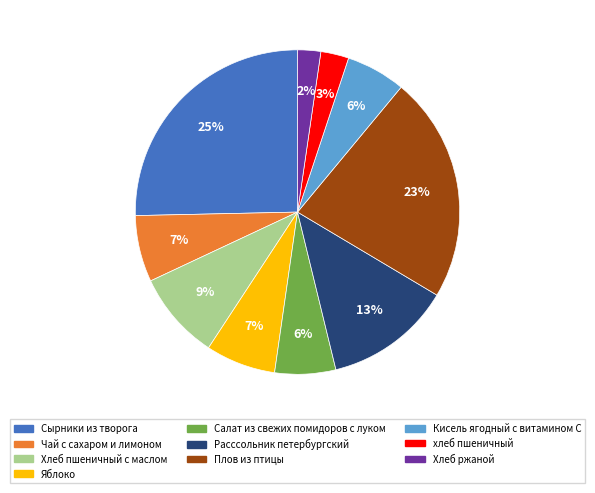

Between Чай с сахаром и лимоном and Сырники из творога, which is larger?

Сырники из творога